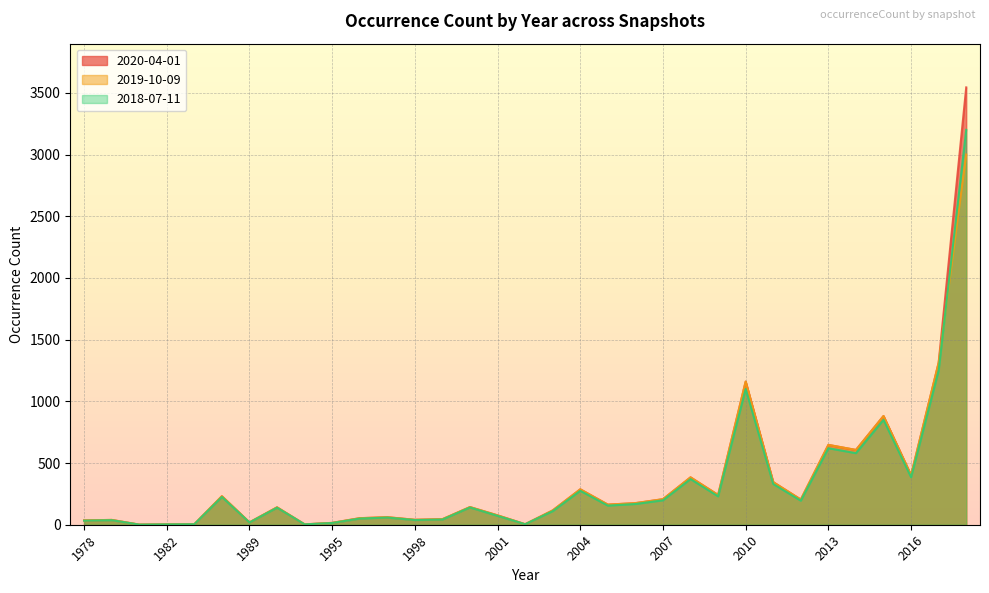

Where do 2019-10-09 and 2018-07-11 first cross each other?

2017 and 2018